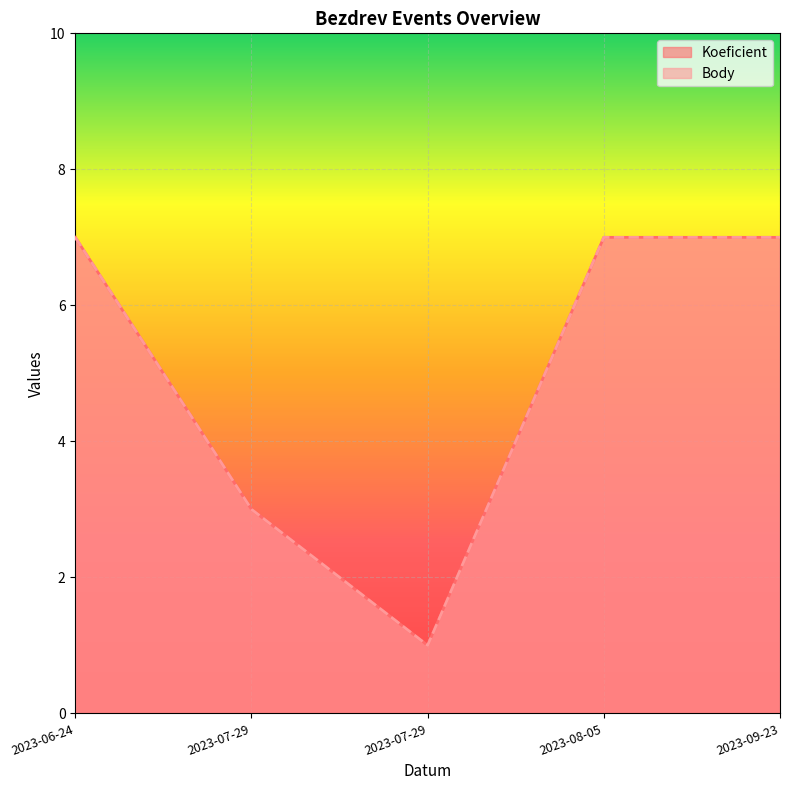

What is the label of the 2nd point from the right?

2023-08-05